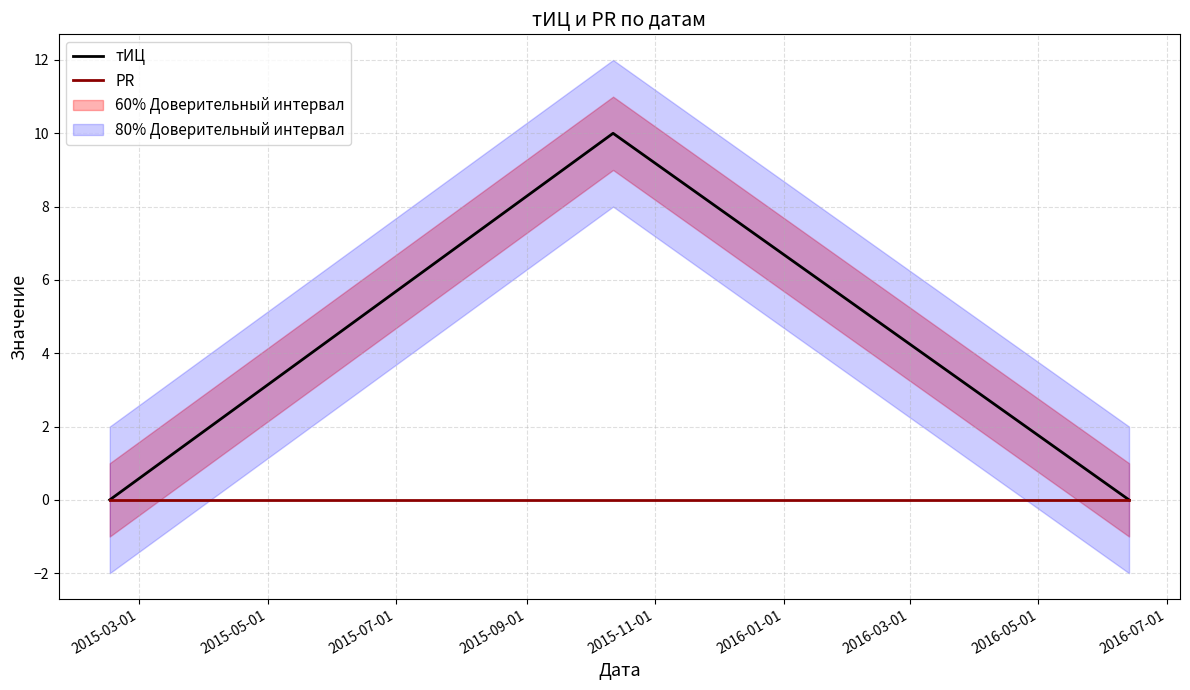

How many lines are shown in the chart?

2